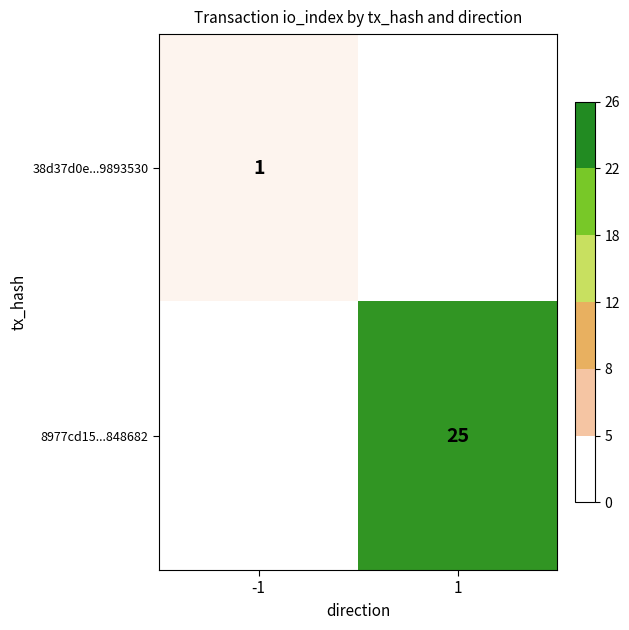

Is the value of 8977cd15...848682 at 1 greater than the value of 38d37d0e...9893530 at -1?

Yes